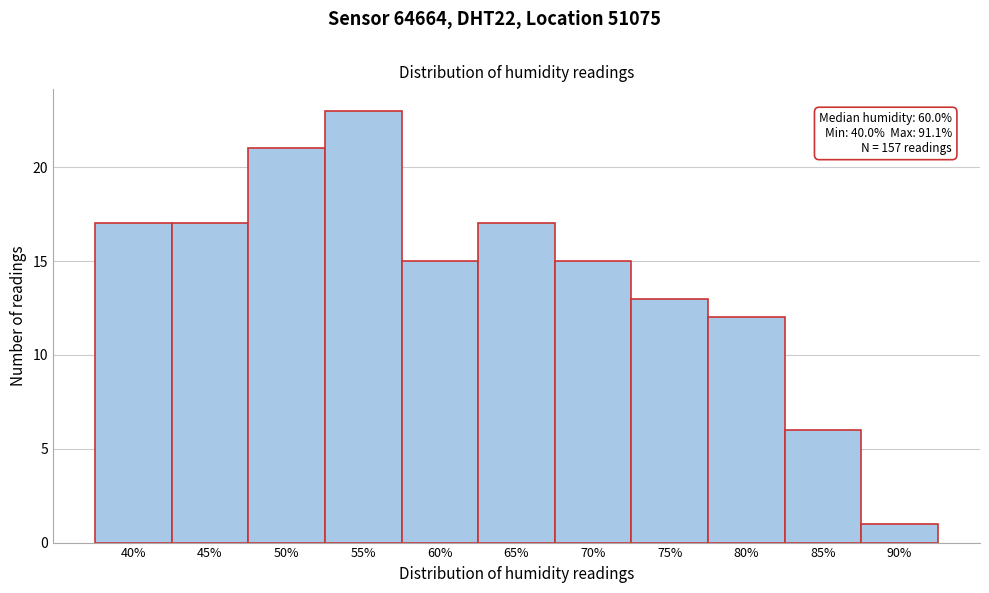

Reading left to right, what are all the values shown in this chart?

40%=17	45%=17	50%=21	55%=23	60%=15	65%=17	70%=15	75%=13	80%=12	85%=6	90%=1